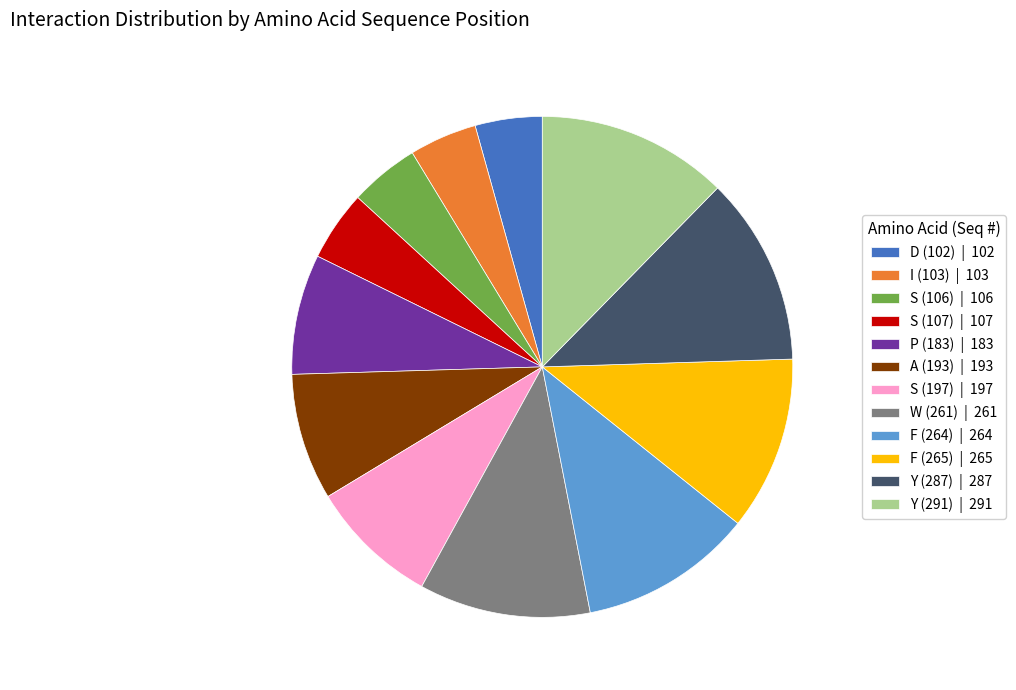

Is there any slice that represents more than half of the pie?

No